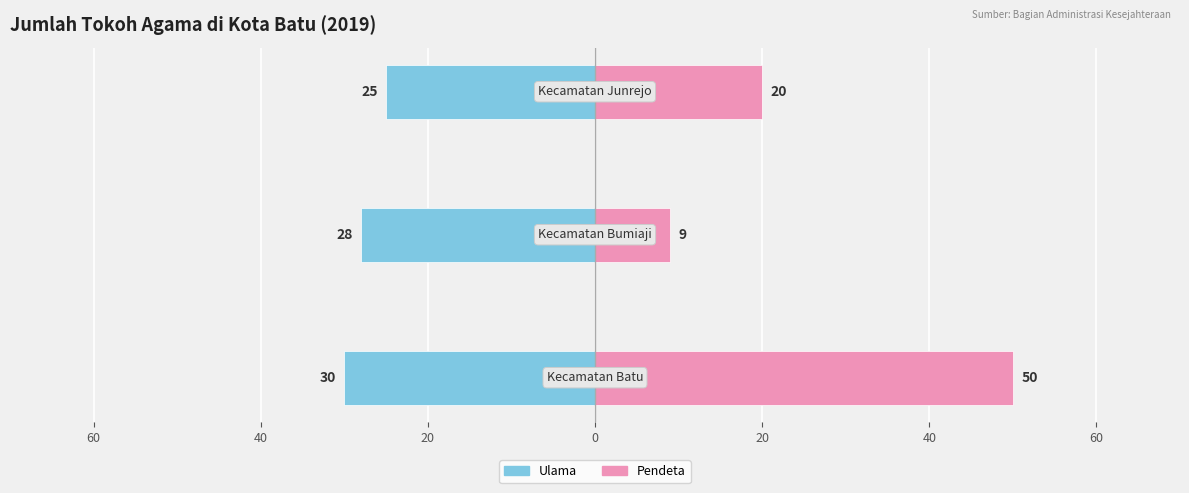

How many data points in Pendeta are above 20?

1